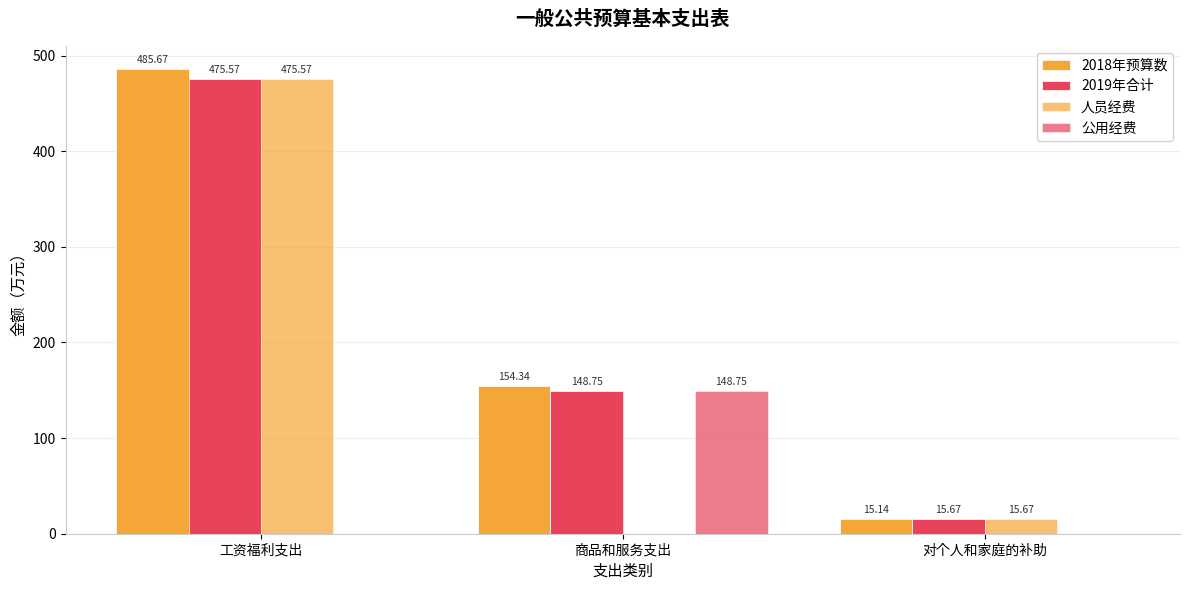

Rank the series by their maximum value, from highest to lowest.

2018年预算数, 2019年合计, 人员经费, 公用经费